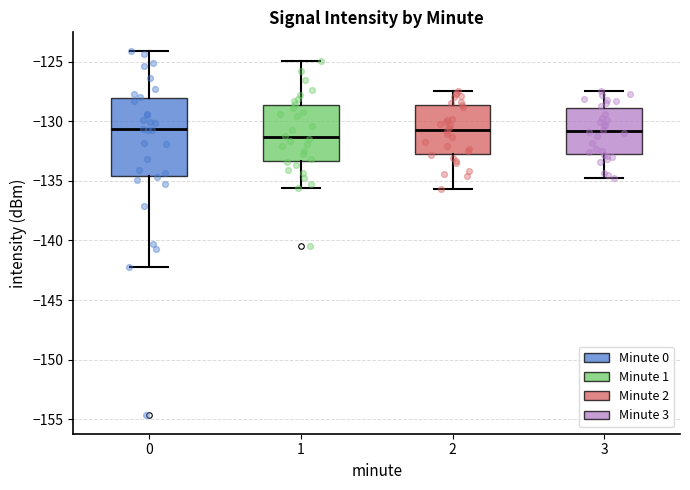

Where does the median line of the box at x = 0 sit on the y-axis? The values are not printed on the chart, so give them approximately, as read against the axis.

-130.5